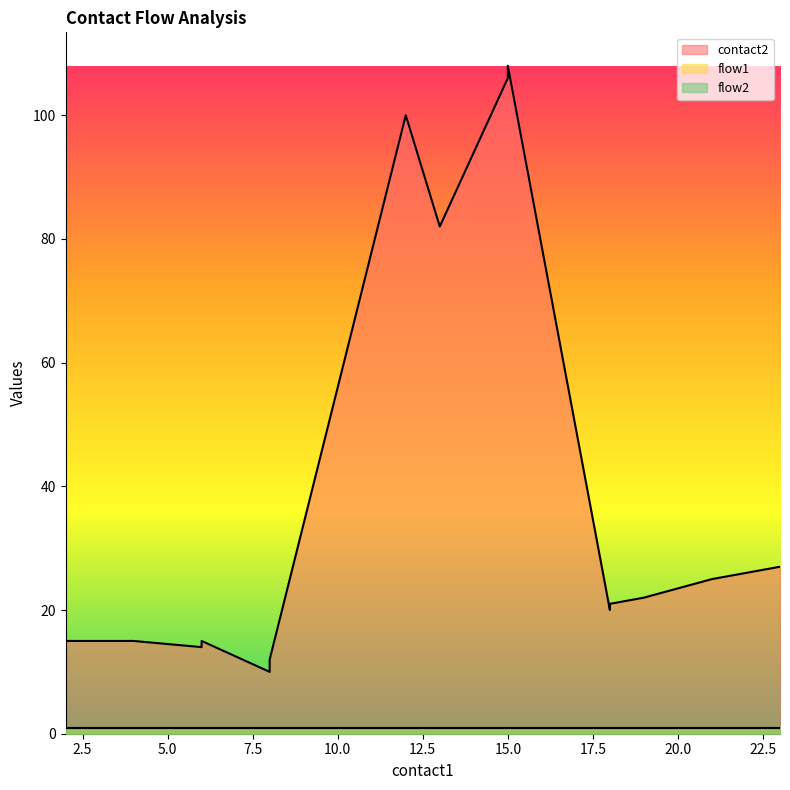

True or false: flow2 and contact2 cross at least once.

False